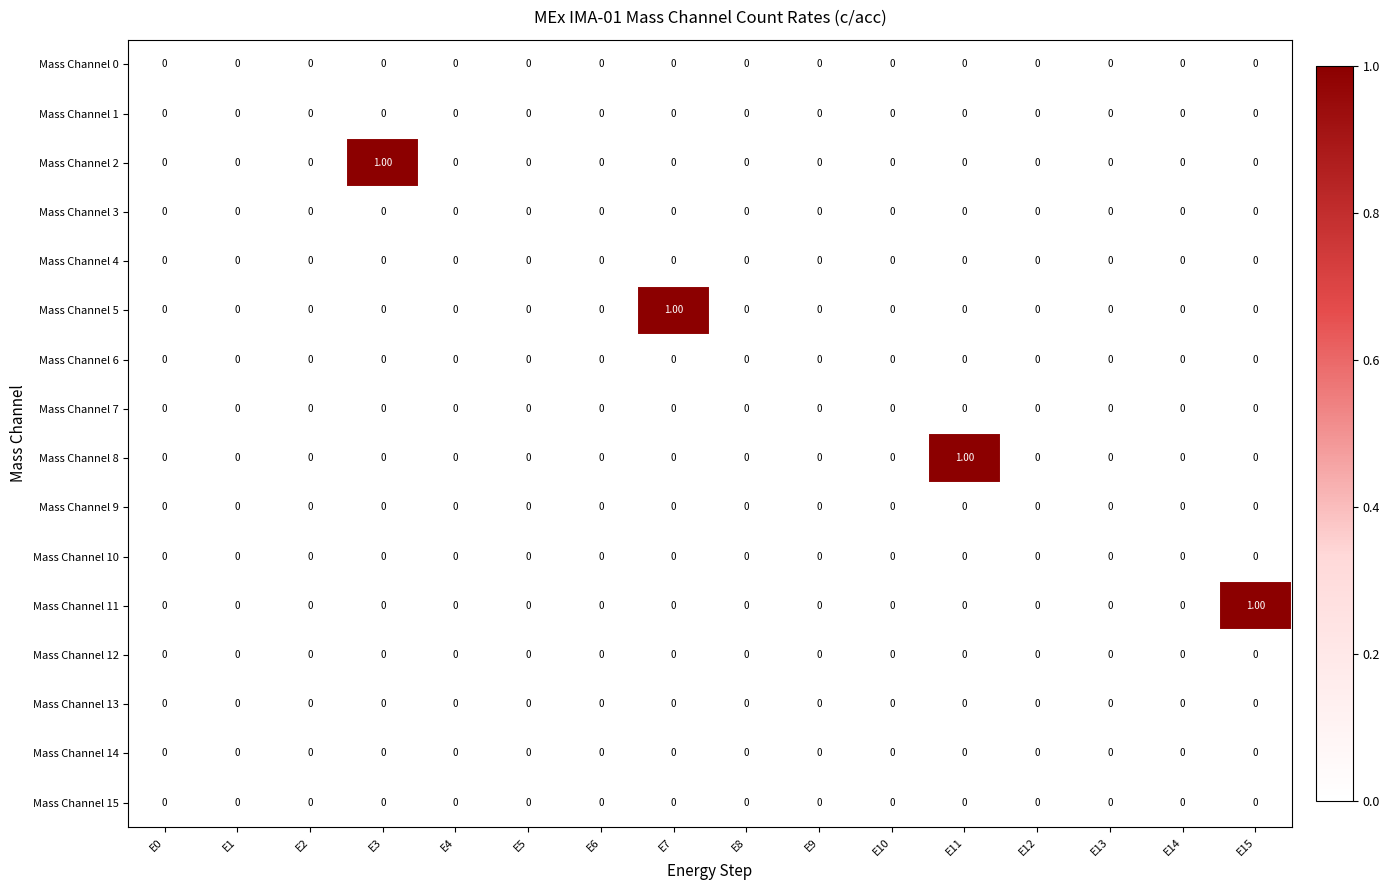

Between E12 and E15, which series saw the biggest shift?

Mass Channel 11